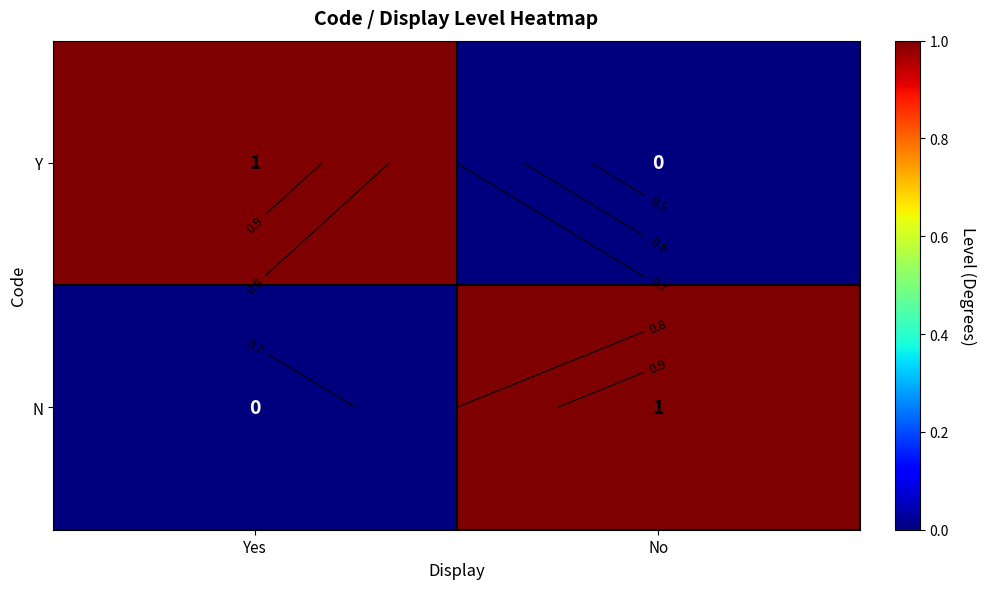

What is the sum of the Y values at No and Yes?

1